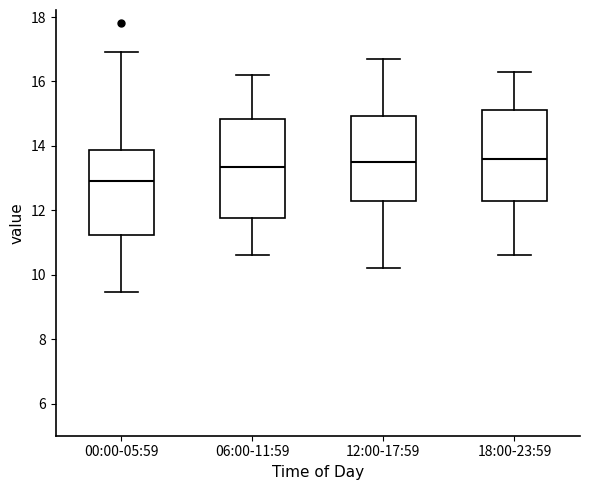

Reading left to right, transcribe this box plot: for each box, give where its median line is, the range the box spans, and where its two whiskers end, as read against the y-axis. The values are not printed on the chart, so give them approximately, as read against the axis.

00:00-05:59: median 13.0, box 11.2 to 13.8, whiskers 9.4 to 17.0
06:00-11:59: median 13.4, box 11.8 to 14.8, whiskers 10.6 to 16.2
12:00-17:59: median 13.6, box 12.2 to 15.0, whiskers 10.2 to 16.8
18:00-23:59: median 13.6, box 12.2 to 15.2, whiskers 10.6 to 16.4